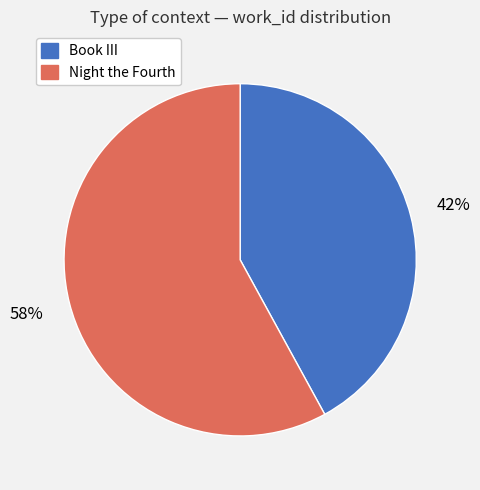

Which has a higher value, Book III or Night the Fourth?

Night the Fourth